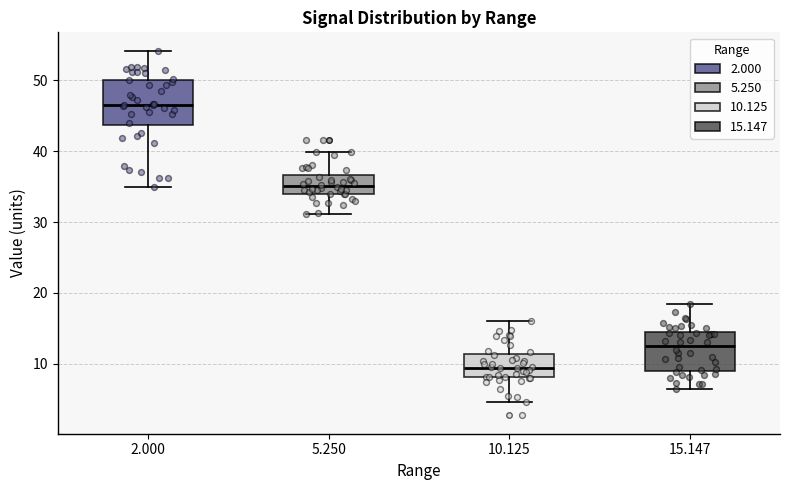

Where does the upper whisker of the box at x = 15.147 end on the y-axis? The values are not printed on the chart, so give them approximately, as read against the axis.

18